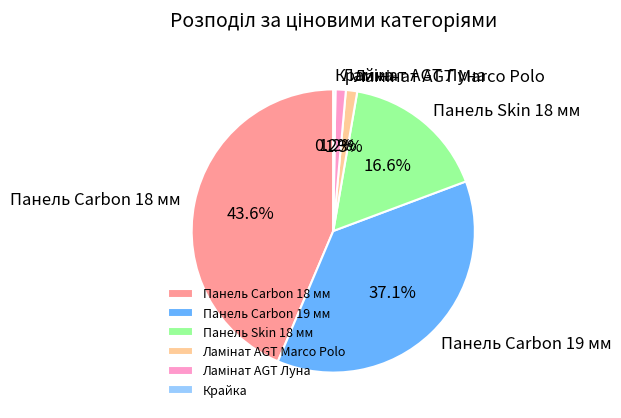

Combined, what portion of the pie is Панель Skin 18 мм and Панель Carbon 18 мм?

60.2%